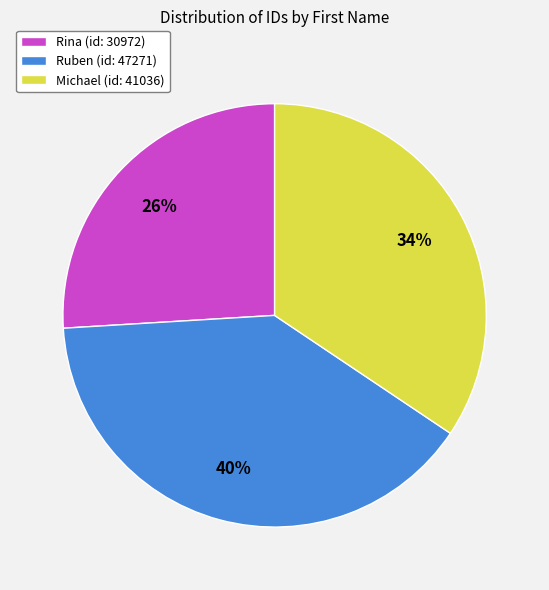

Does any single category account for the majority?

No